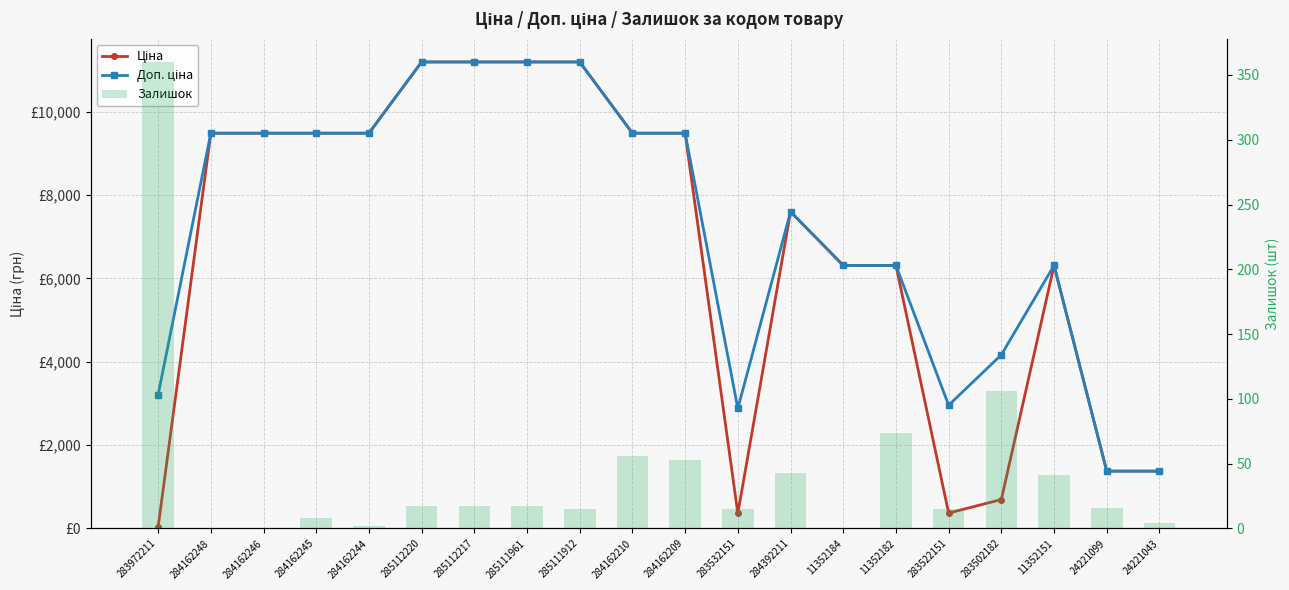

Which series changed the most between 285112217 and 285111961?

Ціна